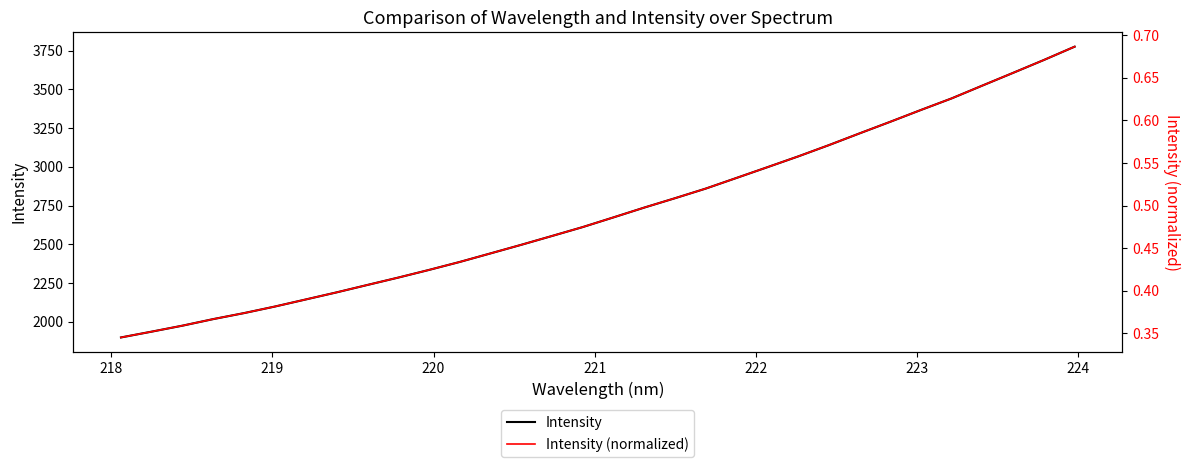

Which series changed the most between 219 and 222?

Intensity